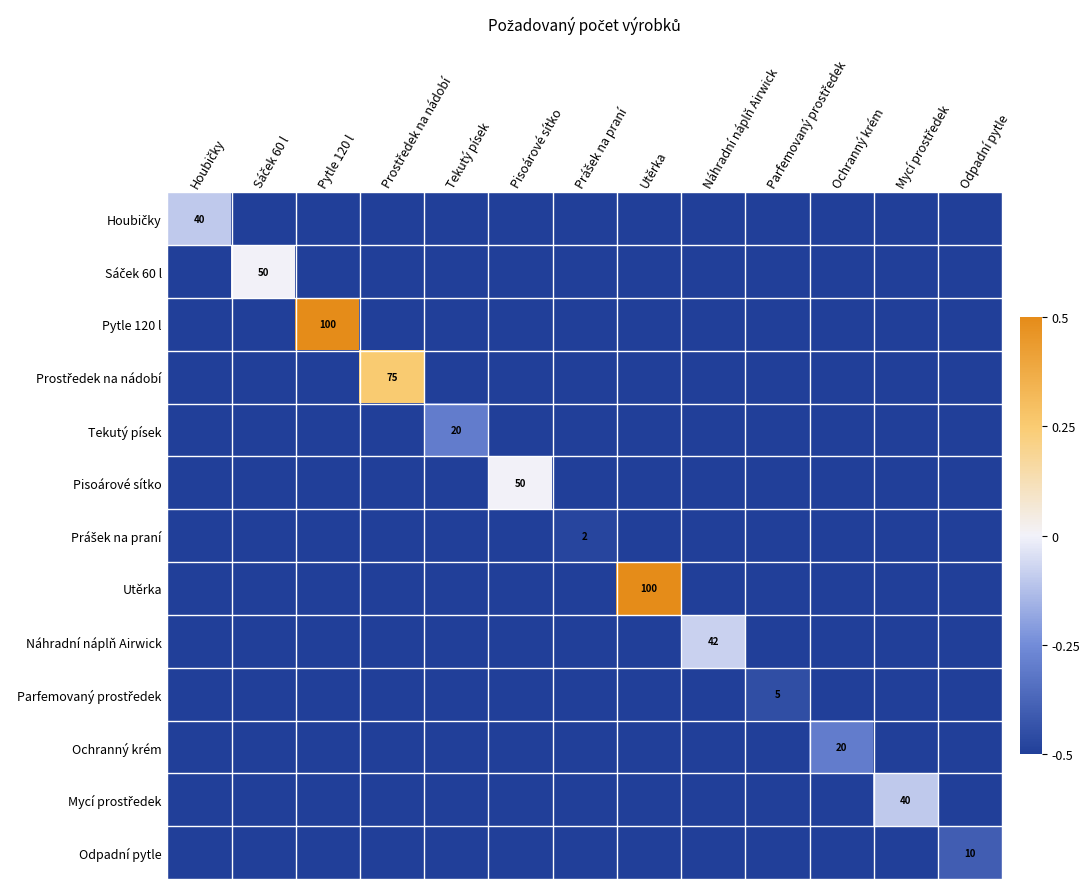

True or false: Tekutý písek has a value of -0.9 at Náhradní náplň Airwick.

False